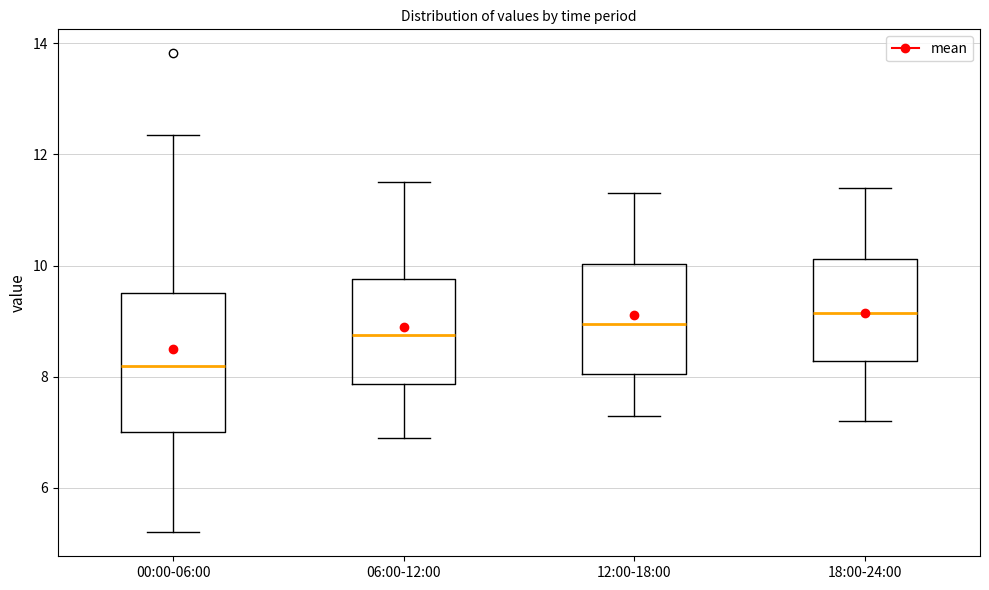

Reading left to right, read every box against the y-axis: the position of its median line, the range the box covers, and the ends of its whiskers. The values are not printed on the chart, so give them approximately, as read against the axis.

00:00-06:00: median 8.2, box 7.0 to 9.6, whiskers 5.2 to 12.4
06:00-12:00: median 8.8, box 7.8 to 9.8, whiskers 7.0 to 11.6
12:00-18:00: median 9.0, box 8.0 to 10.0, whiskers 7.4 to 11.4
18:00-24:00: median 9.2, box 8.2 to 10.2, whiskers 7.2 to 11.4